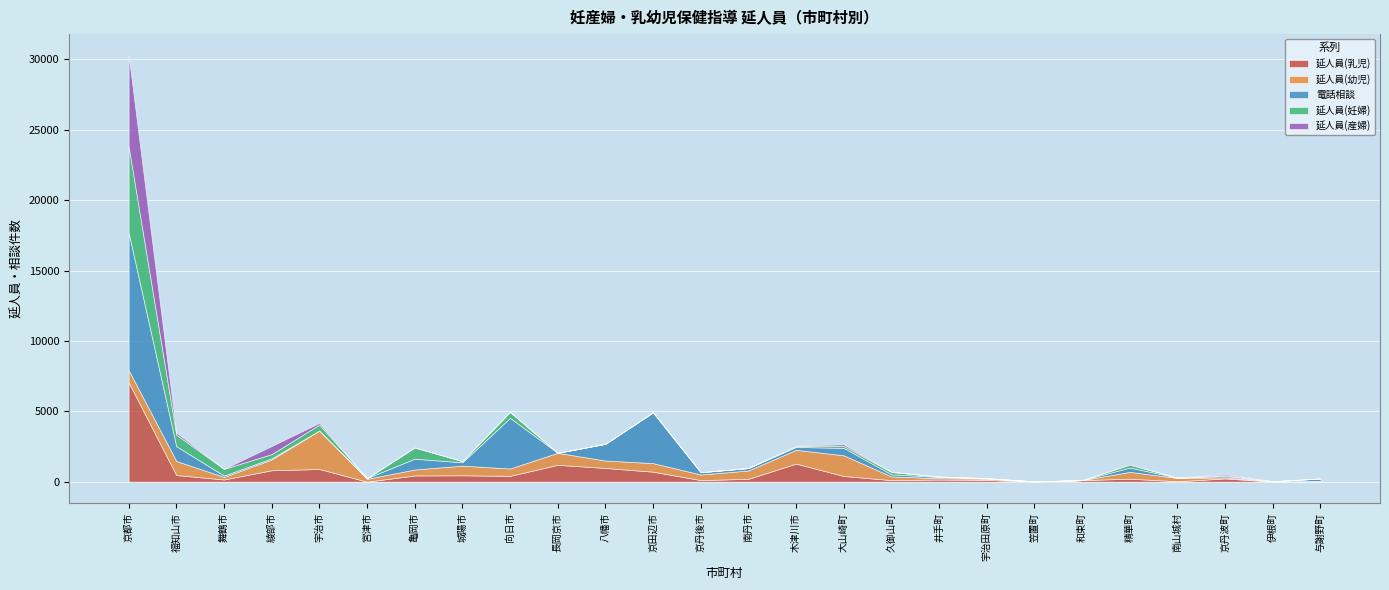

List the series in order of their peak value, highest first.

電話相談, 延人員(乳児), 延人員(産婦), 延人員(妊婦), 延人員(幼児)